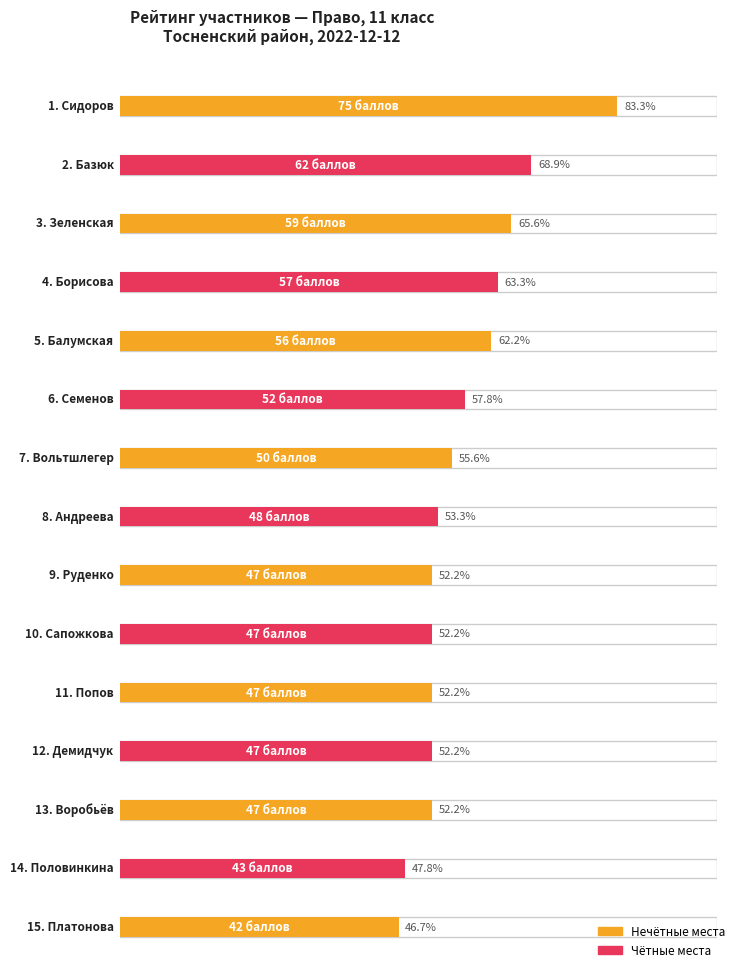

What is the approximate value of Rank at Сидоров?

1